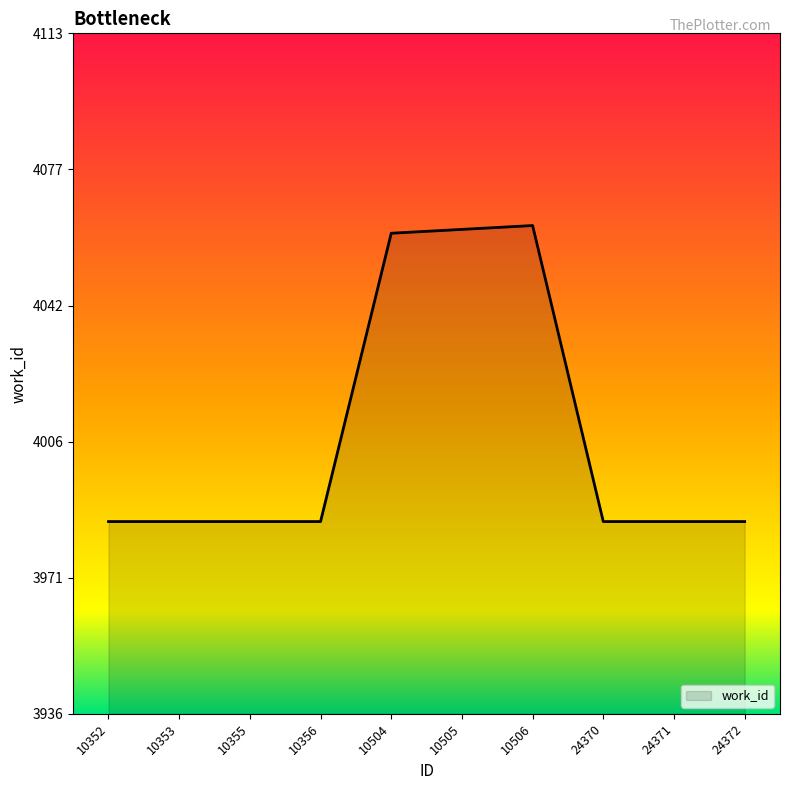

The value at 10355 is 7010. True or false?

False